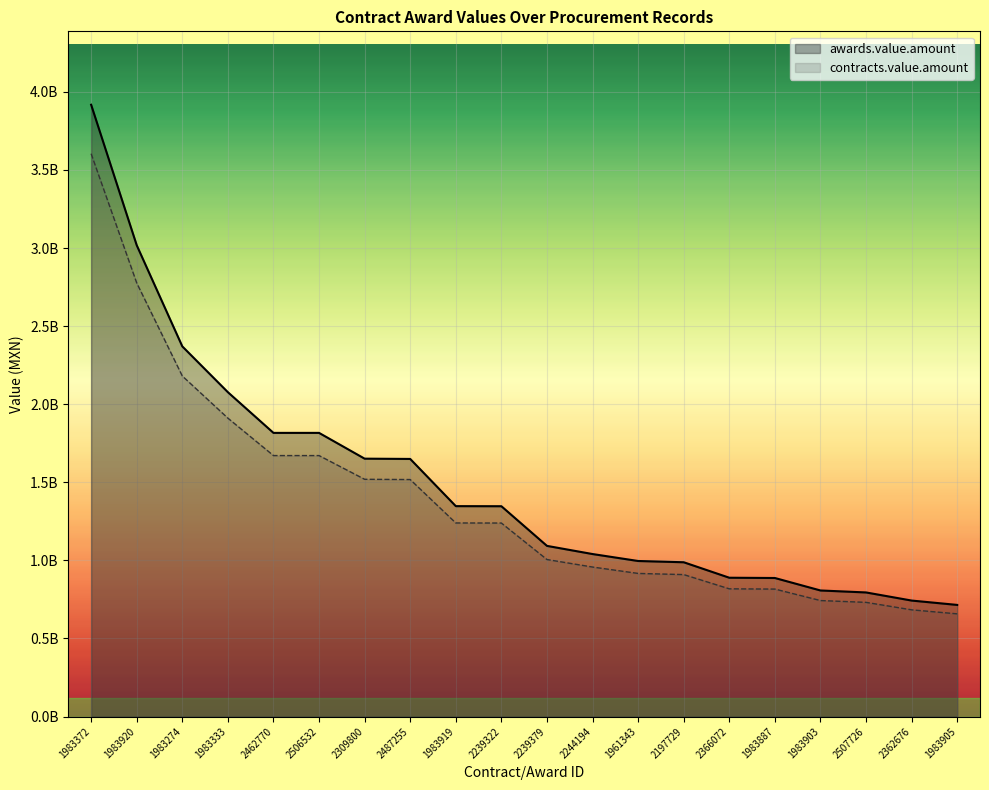

True or false: contracts.value.amount and awards.value.amount intersect in this chart.

False